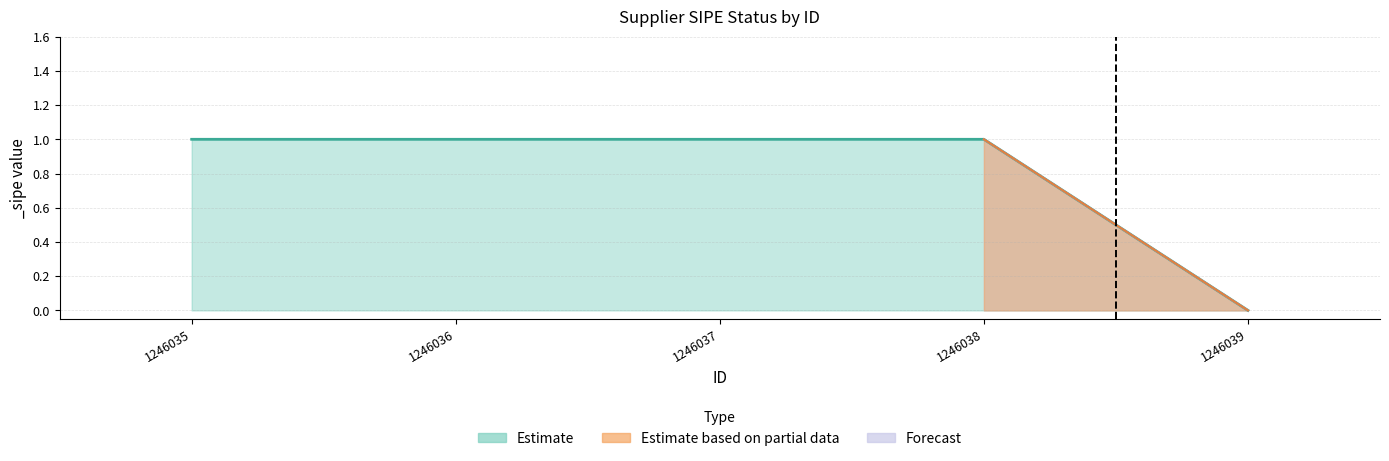

Reading left to right, transcribe all the data shown in this chart.

1246035=1	1246036=1	1246037=1	1246038=1	1246039=0